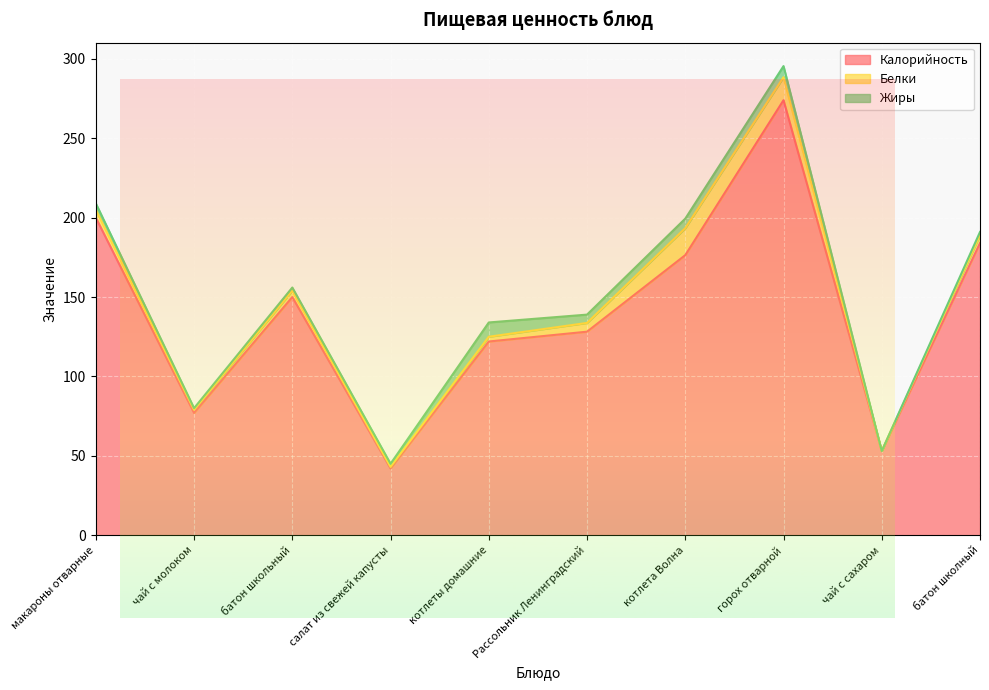

List the labels in order of Калорийность value, largest first.

горох отварной, макароны отварные, батон школный, котлета Волна, батон школьный, Рассольник Ленинградский, котлеты домашние, чай с молоком, чай с сахаром, салат из свежей капусты